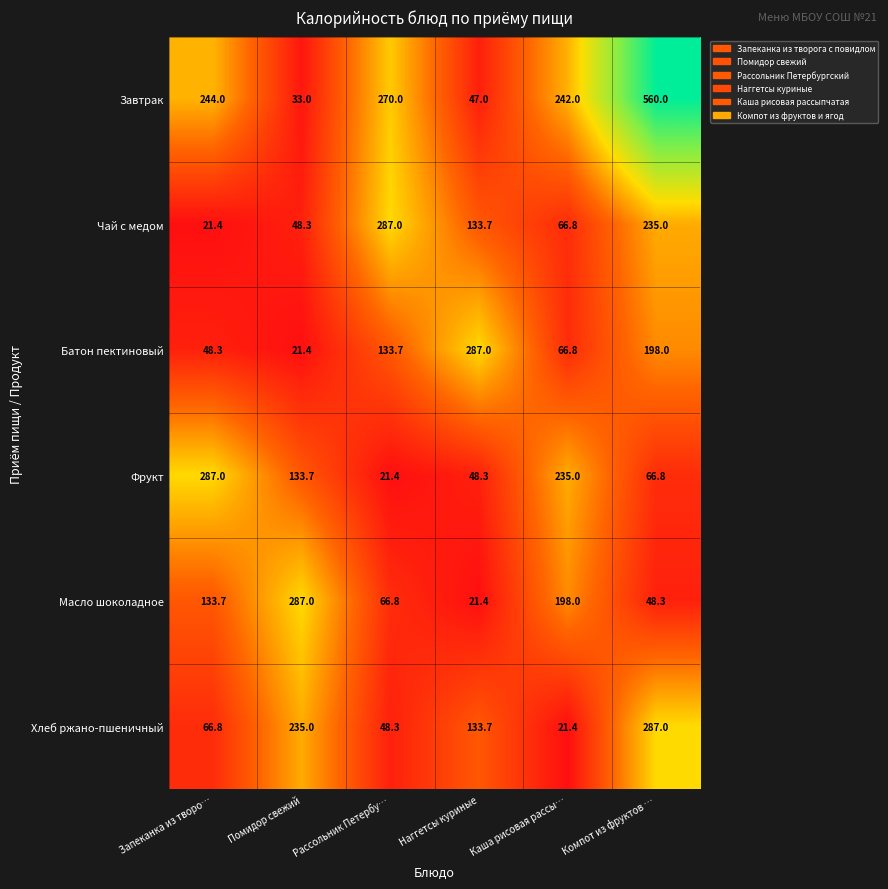

Read the Батон пектиновый value at Каша рисовая рассы….

66.8